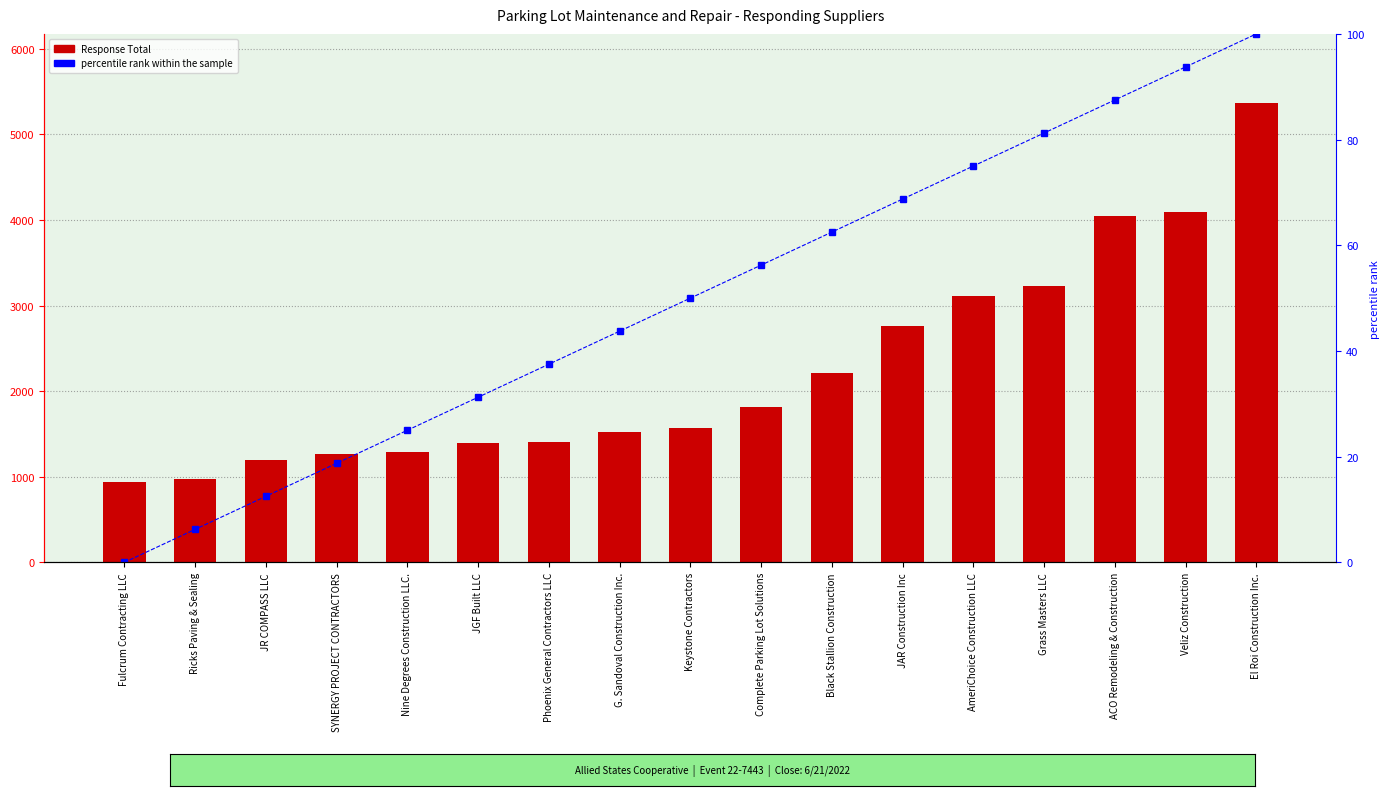

Which series has the widest spread of values?

Response Total